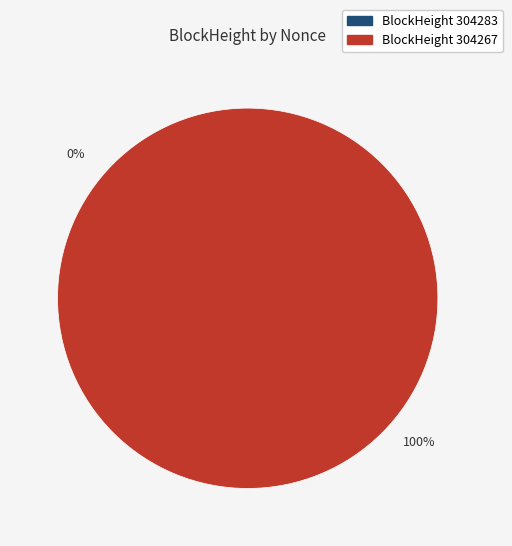

How many segments does this pie chart have?

2